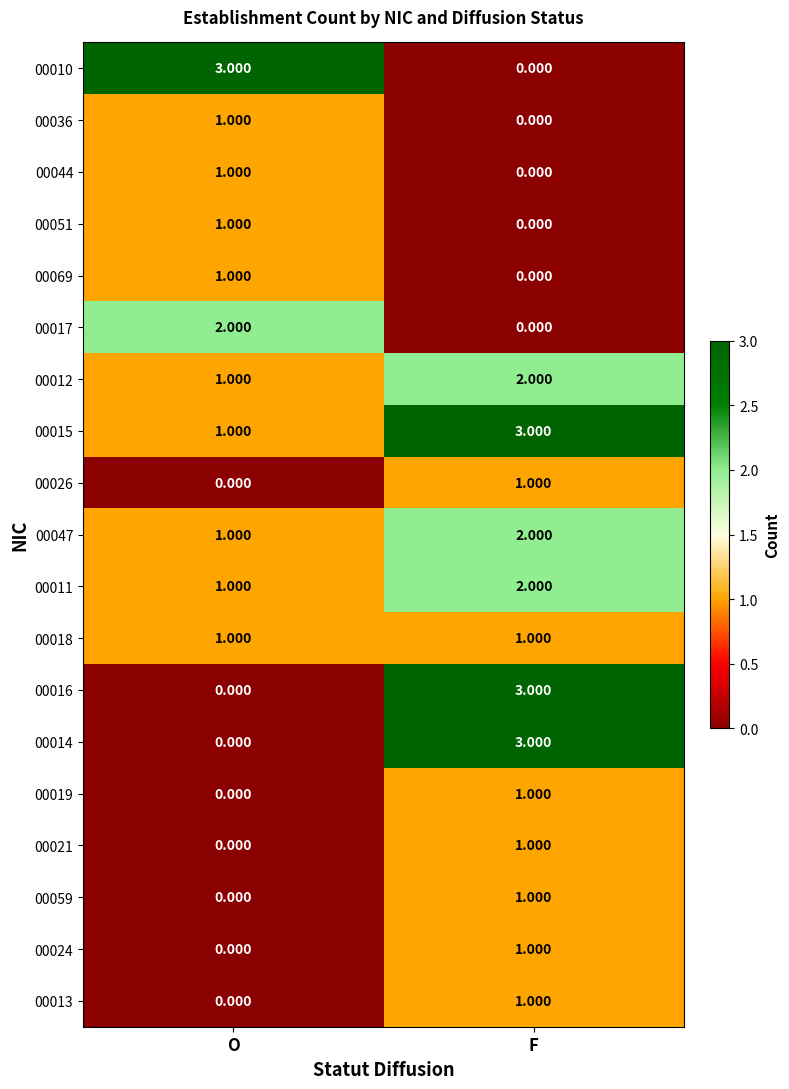

Which category has the lowest value in the 00019 series?

O